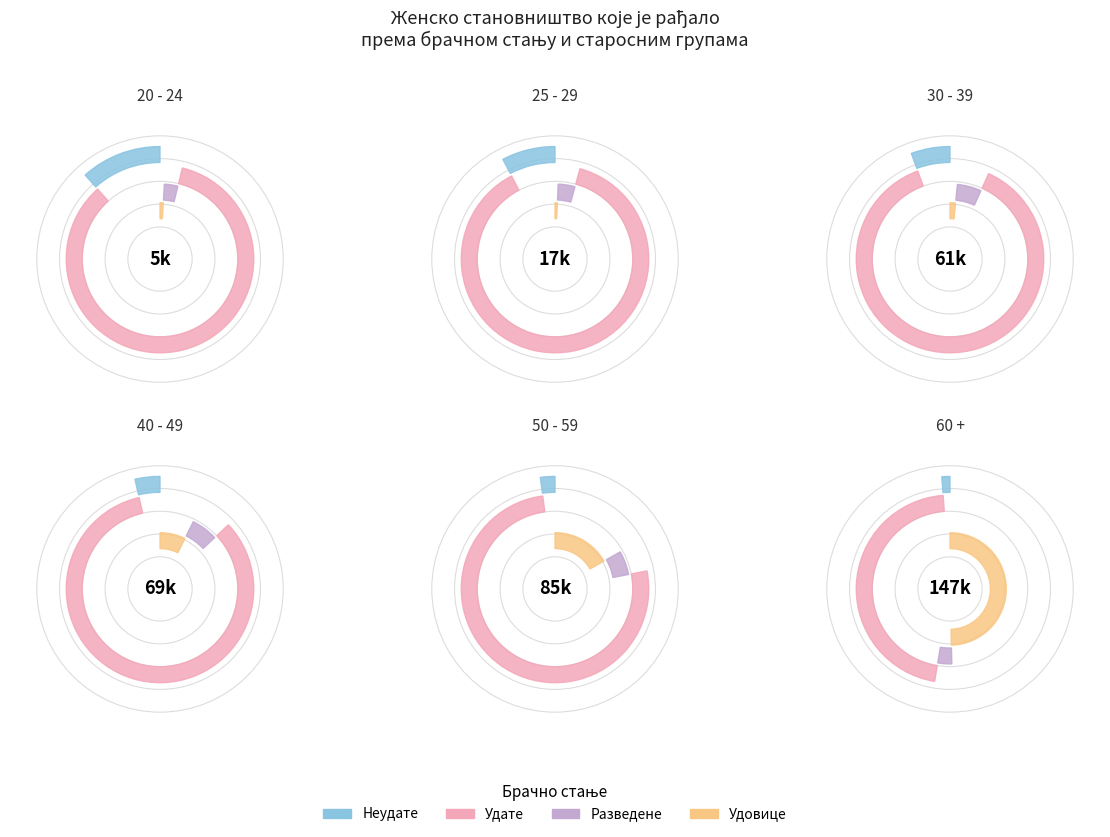

Which series has the widest spread of values?

Удате